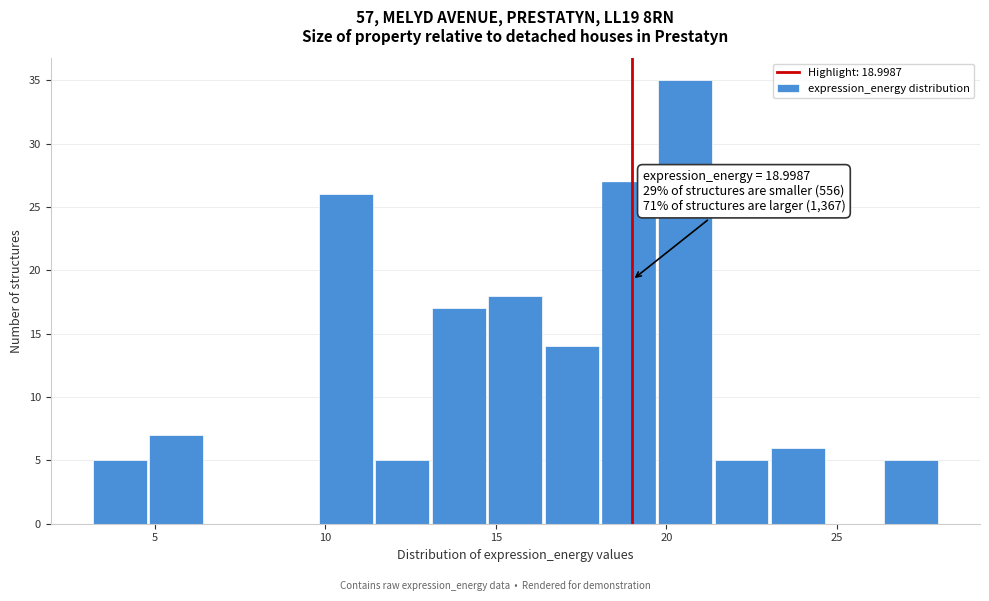

Around what value on the x-axis is the tallest bar? Give the approximate position of its centre, as read against the axis.

20.5